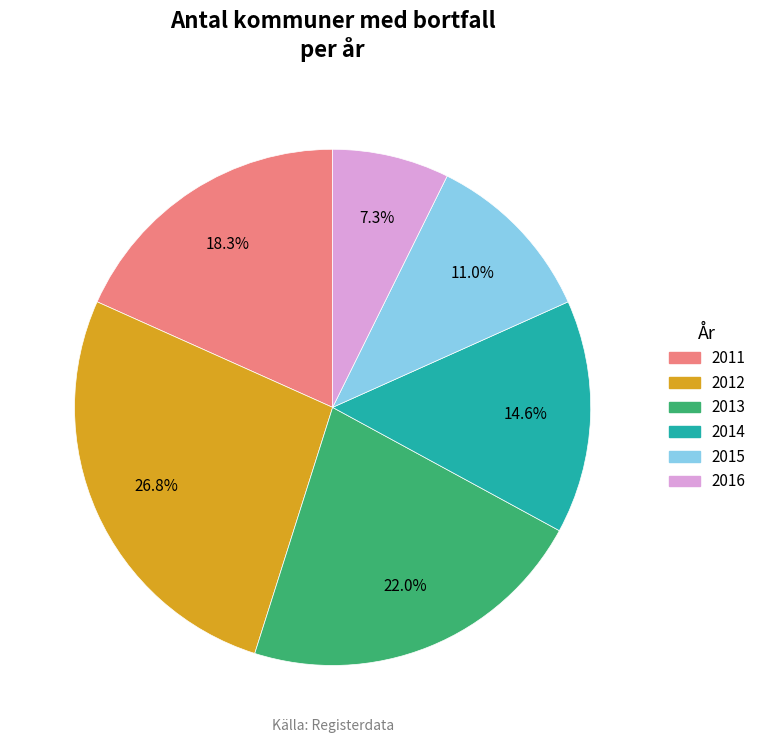

What is the ratio of the value at 2011 to the value at 2015?

1.7